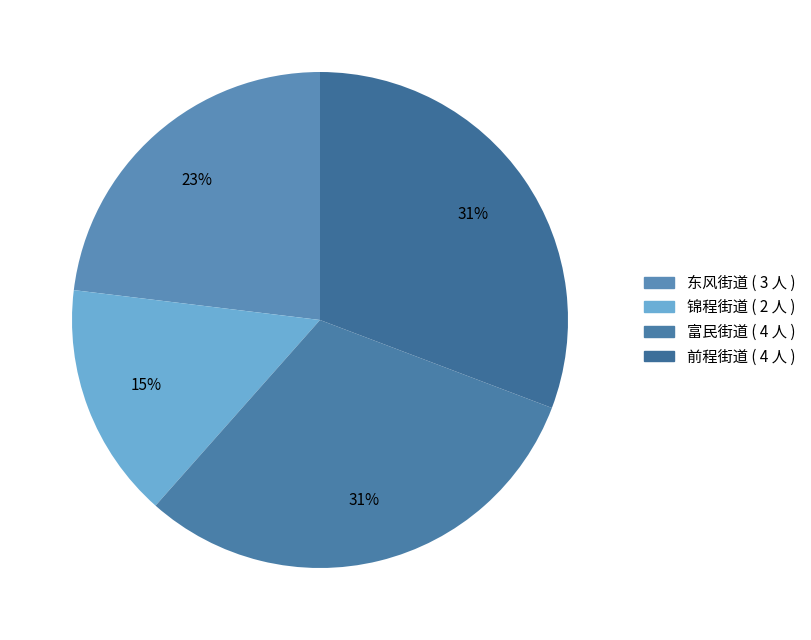

Do 东风街道 and 富民街道 together represent more than half of the pie?

Yes